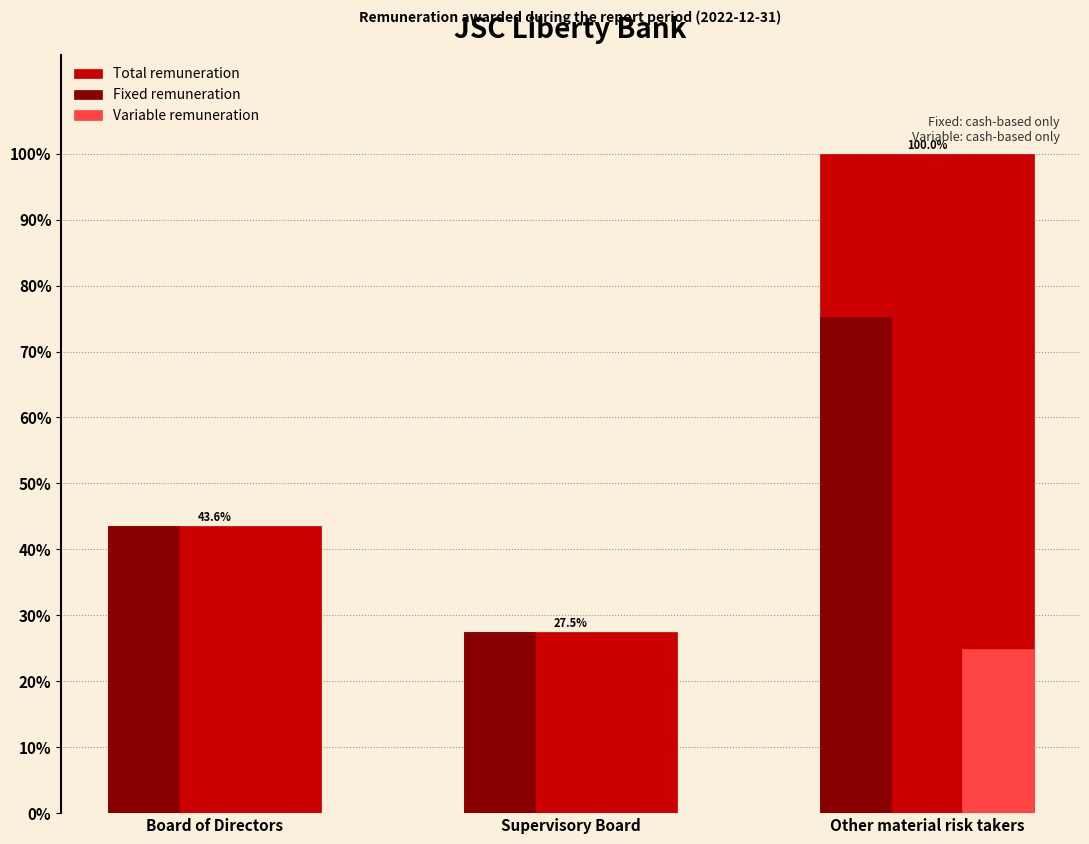

Reading right to left, list all the values displayed in this chart.

Total remuneration: Other material risk takers=100.0	Supervisory Board=27.5	Board of Directors=43.6
Fixed remuneration: Other material risk takers=75.2	Supervisory Board=27.5	Board of Directors=43.6
Variable remuneration: Other material risk takers=24.8	Supervisory Board=0.0	Board of Directors=0.0